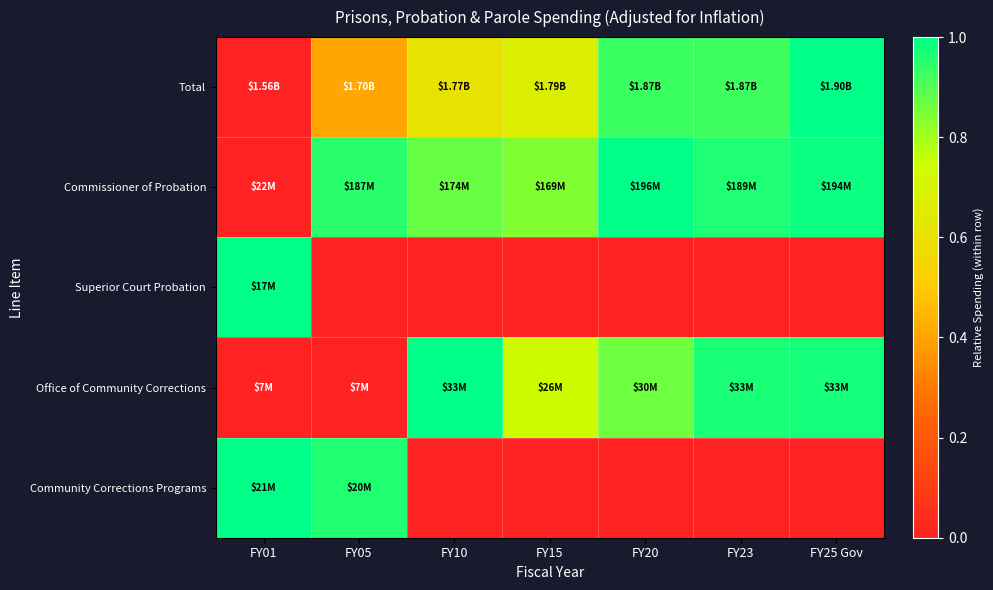

Reading left to right, list all the values displayed in this chart.

Total: FY01=0.0	FY05=0.4	FY10=0.6	FY15=0.7	FY20=0.9	FY23=0.9	FY25 Gov=1.0
Commissioner of Probation: FY01=0.0	FY05=0.9	FY10=0.9	FY15=0.8	FY20=1.0	FY23=1.0	FY25 Gov=1.0
Superior Court Probation: FY01=1.0	FY05=0.0	FY10=0.0	FY15=0.0	FY20=0.0	FY23=0.0	FY25 Gov=0.0
Office of Community Corrections: FY01=0.0	FY05=0.0	FY10=1.0	FY15=0.7	FY20=0.9	FY23=1.0	FY25 Gov=1.0
Community Corrections Programs: FY01=1.0	FY05=1.0	FY10=0.0	FY15=0.0	FY20=0.0	FY23=0.0	FY25 Gov=0.0